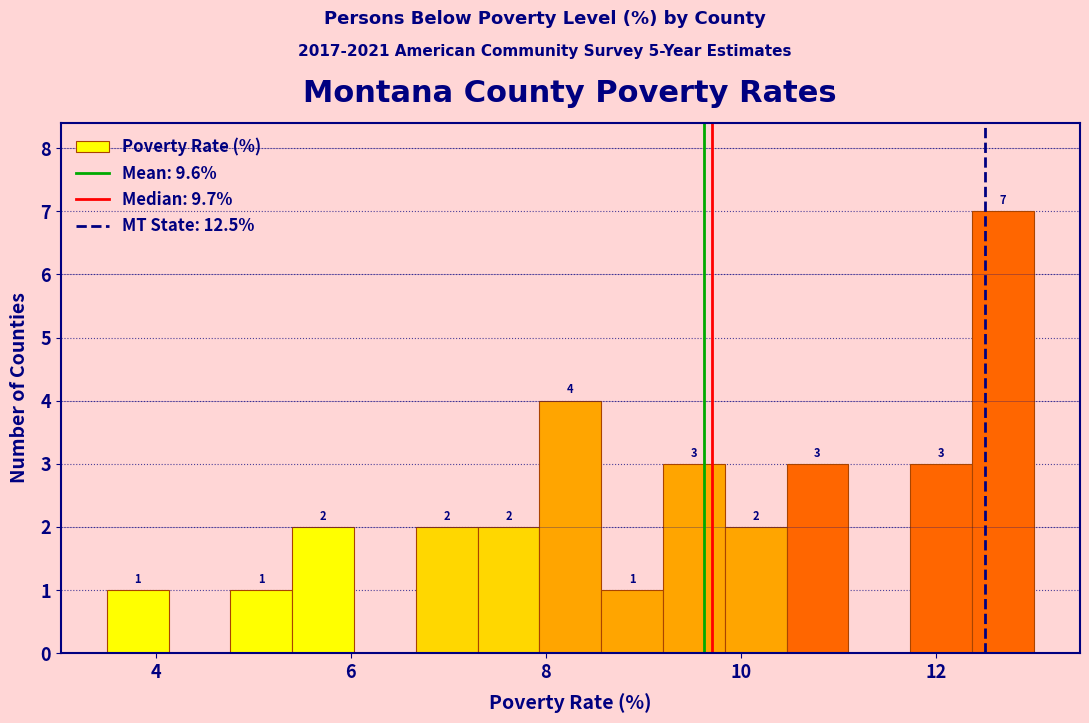

Read against the x-axis, roughly where is the centre of the tallest bar?

12.6